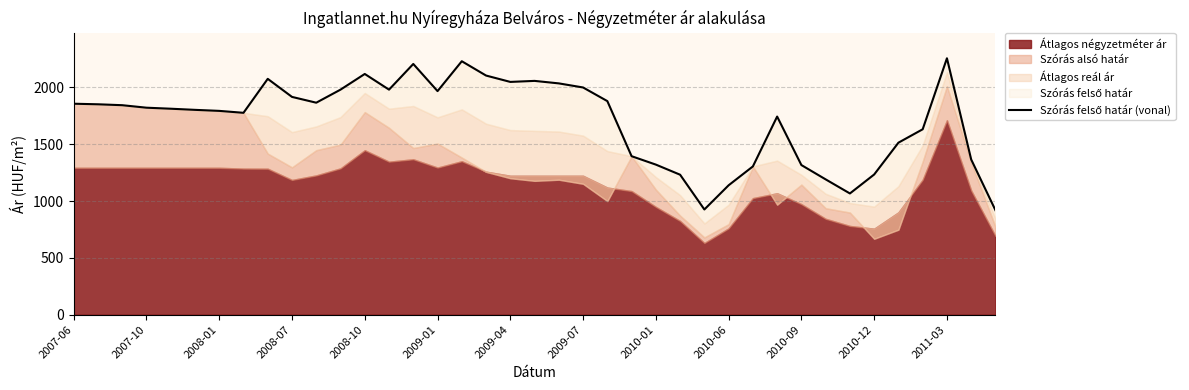

True or false: the data shows 2490 at 2007-06.

False